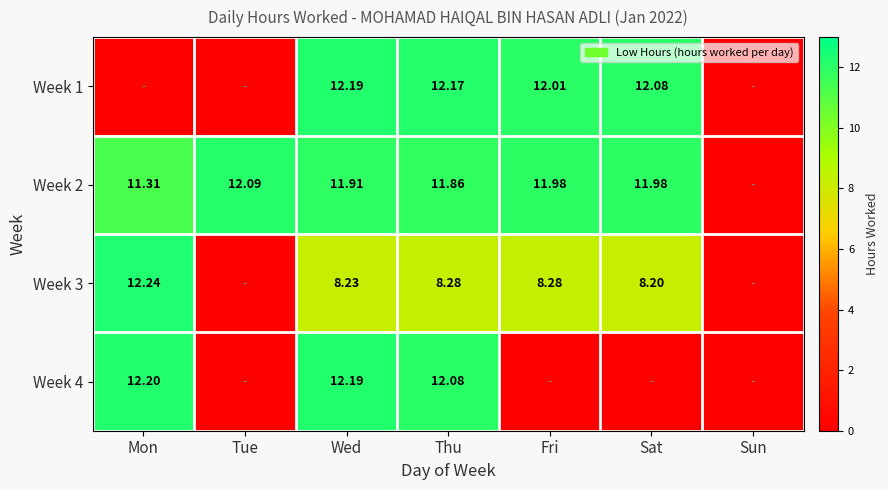

Which category has the lowest value across all series?

Mon